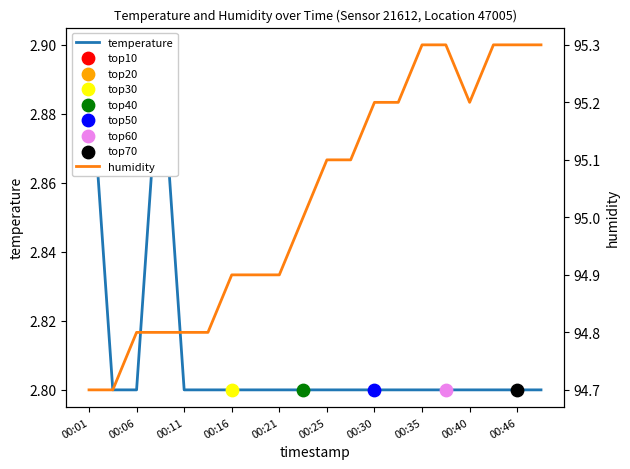

Which series has the widest spread of Y values?

humidity